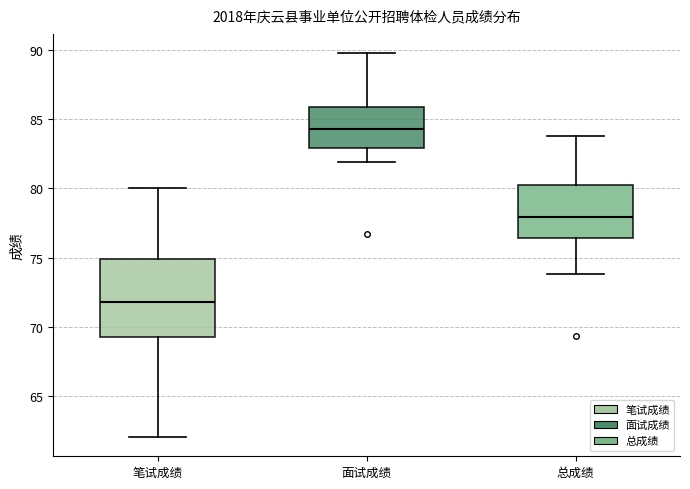

Reading left to right, transcribe this box plot: for each box, give where its median line is, the range the box spans, and where its two whiskers end, as read against the y-axis. The values are not printed on the chart, so give them approximately, as read against the axis.

笔试成绩: median 72.0, box 69.5 to 75.0, whiskers 62.0 to 80.0
面试成绩: median 84.5, box 83.0 to 86.0, whiskers 82.0 to 90.0
总成绩: median 78.0, box 76.5 to 80.0, whiskers 74.0 to 84.0